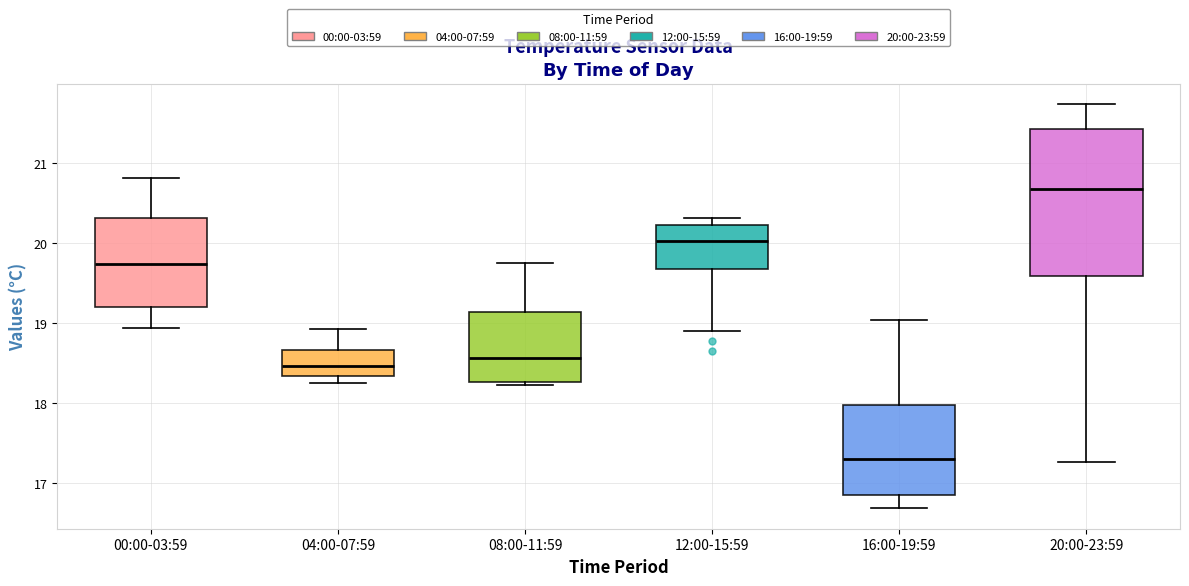

Where does the lower whisker of the box for 12:00-15:59 end on the y-axis? The values are not printed on the chart, so give them approximately, as read against the axis.

18.9